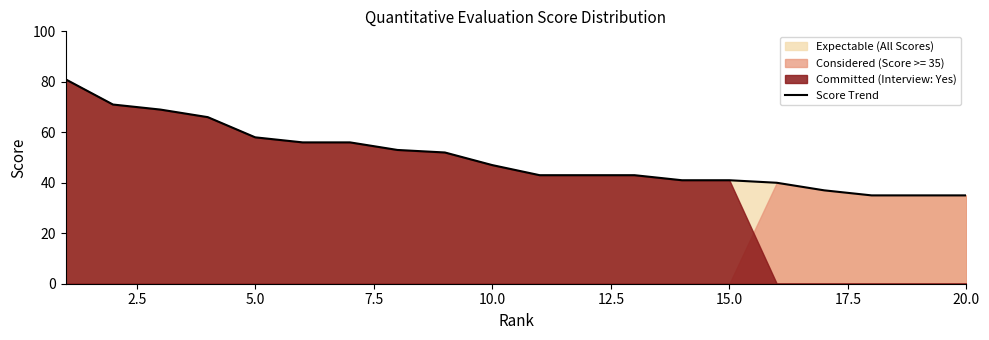

What is the highest value of the Score Trend series?

81